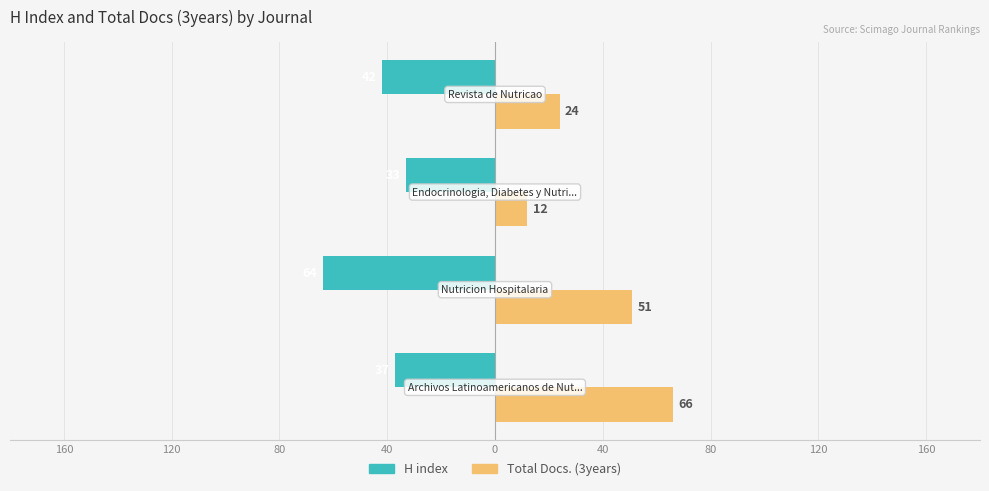

Rank the series by their maximum value, from lowest to highest.

H index, Total Docs. (3years)